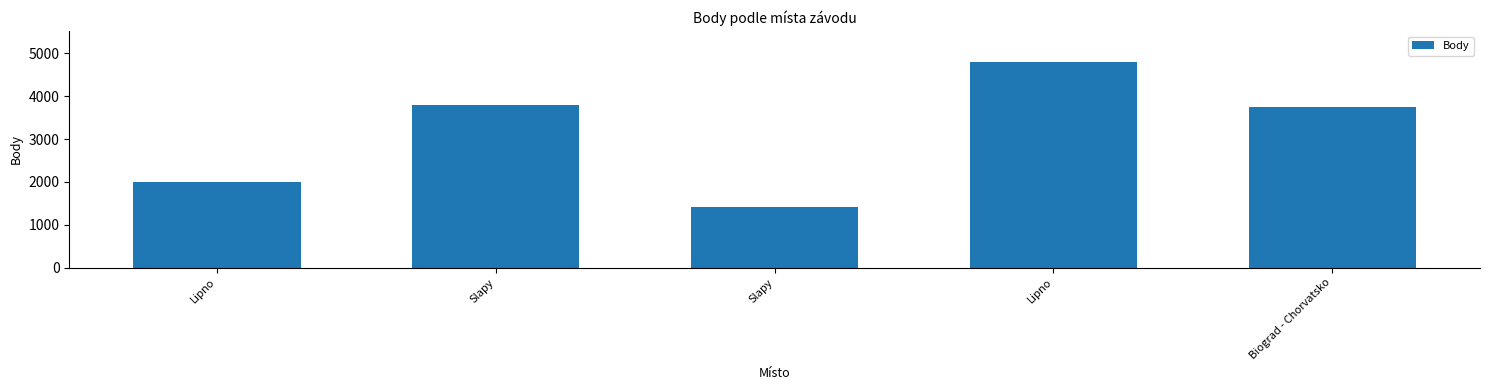

How many bars are there in total?

5